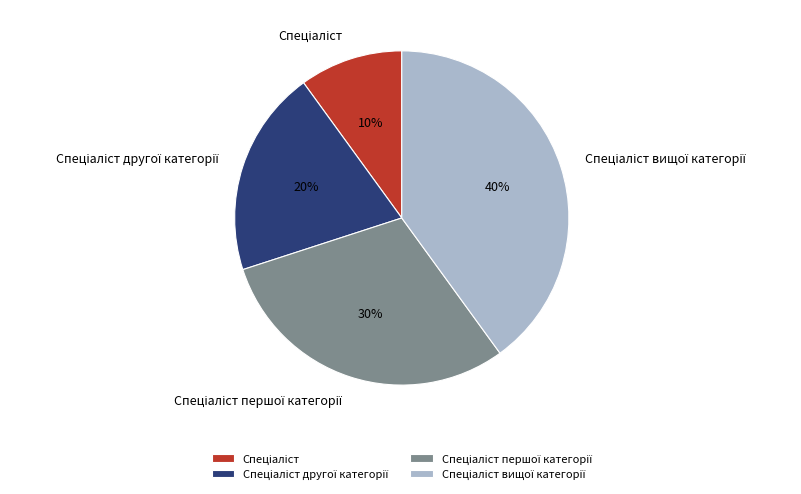

Is there a majority slice in this chart?

No